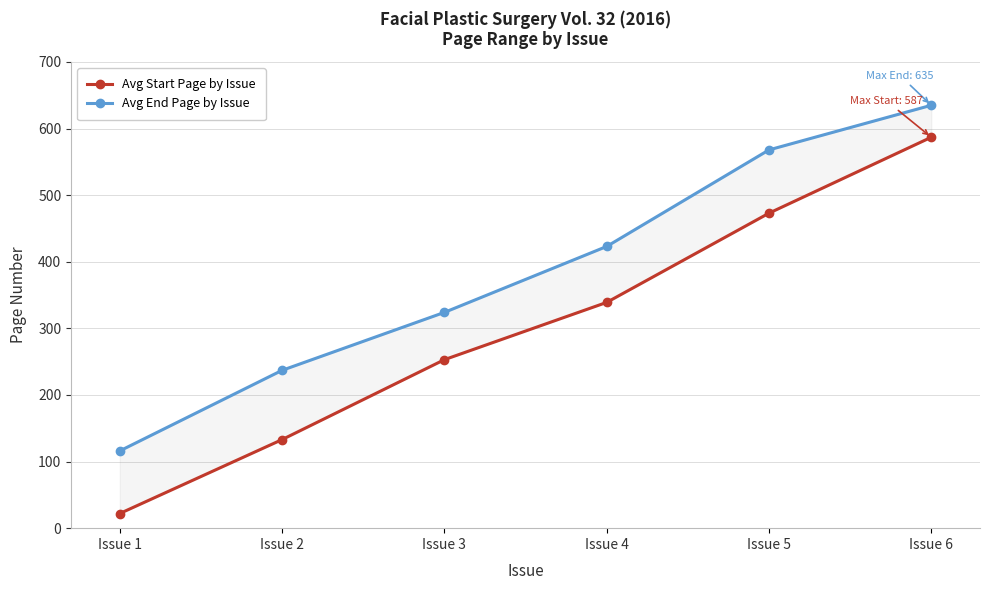

True or false: Avg End Page by Issue and Avg Start Page by Issue intersect in this chart.

False